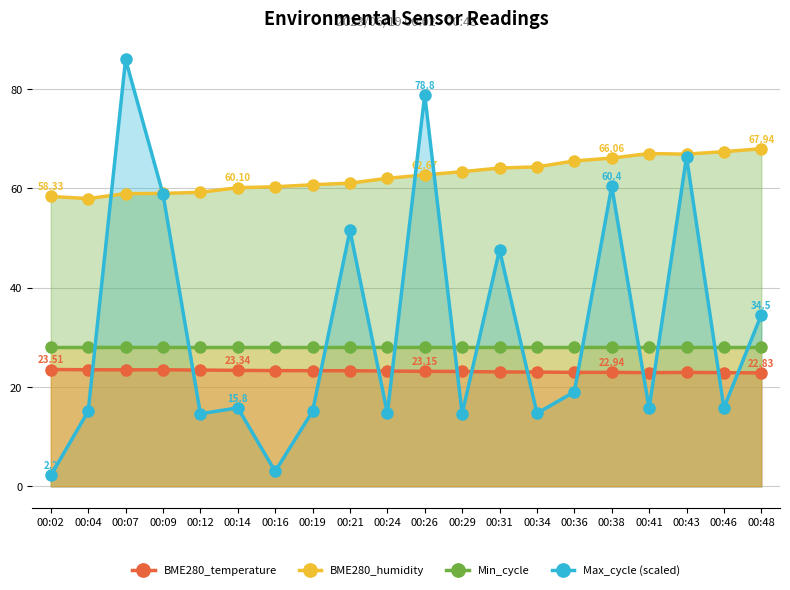

Does the chart have visible grid lines?

Yes